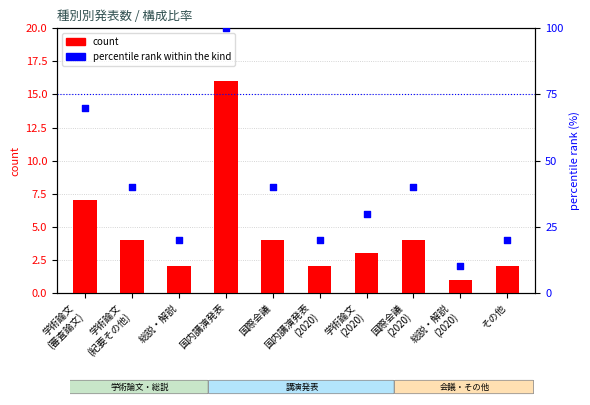

Which series has the widest spread of Y values?

percentile rank within the kind